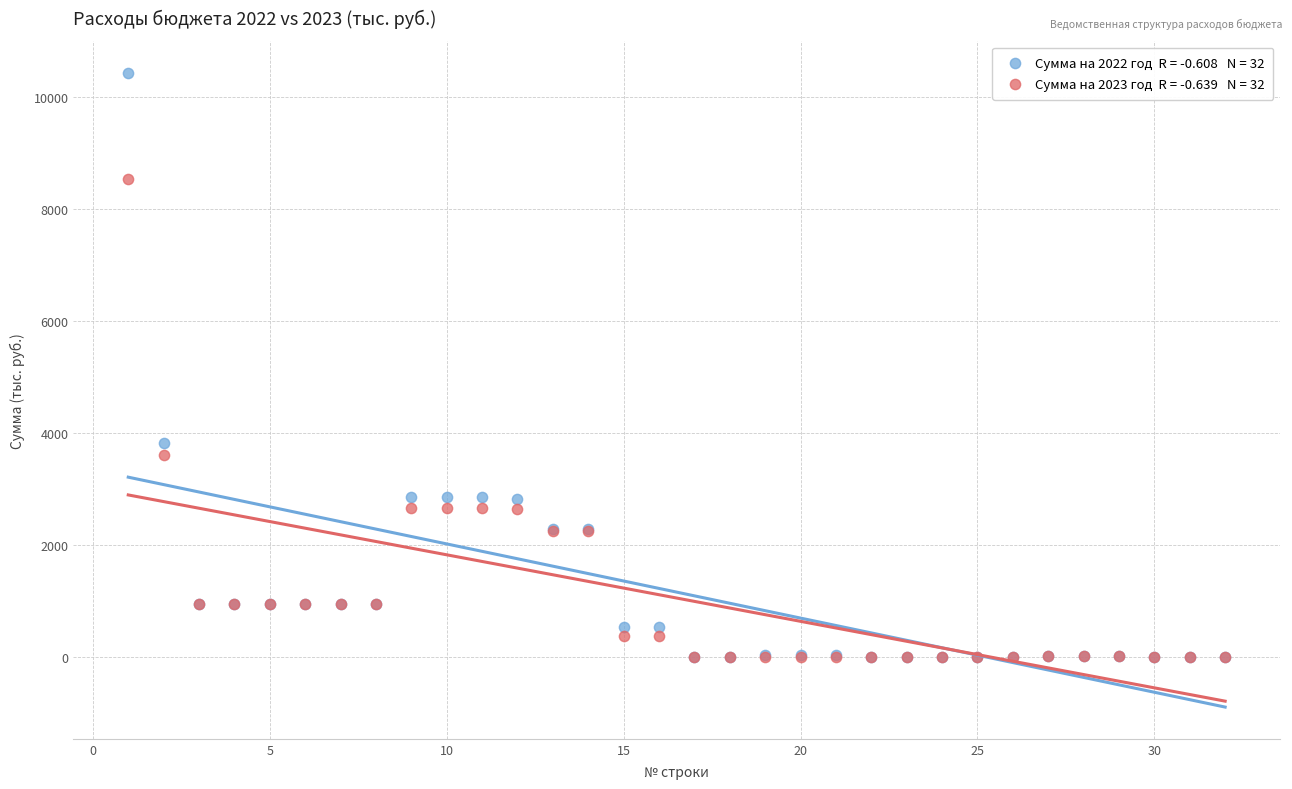

Across all series, what Y value is closest to 5217?

3815.9